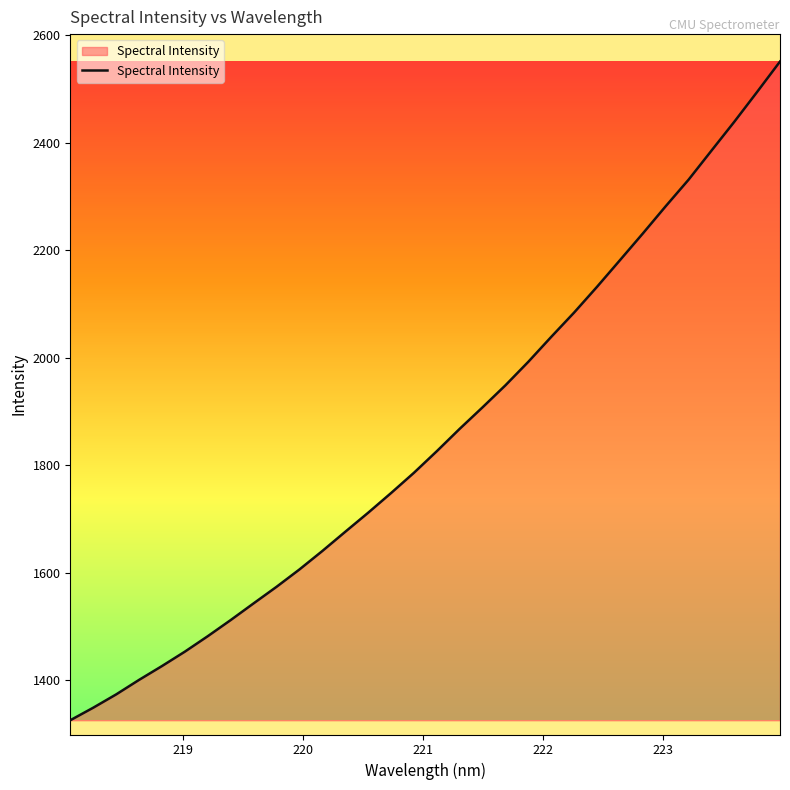

What is the minimum value shown in the chart?

1325.7